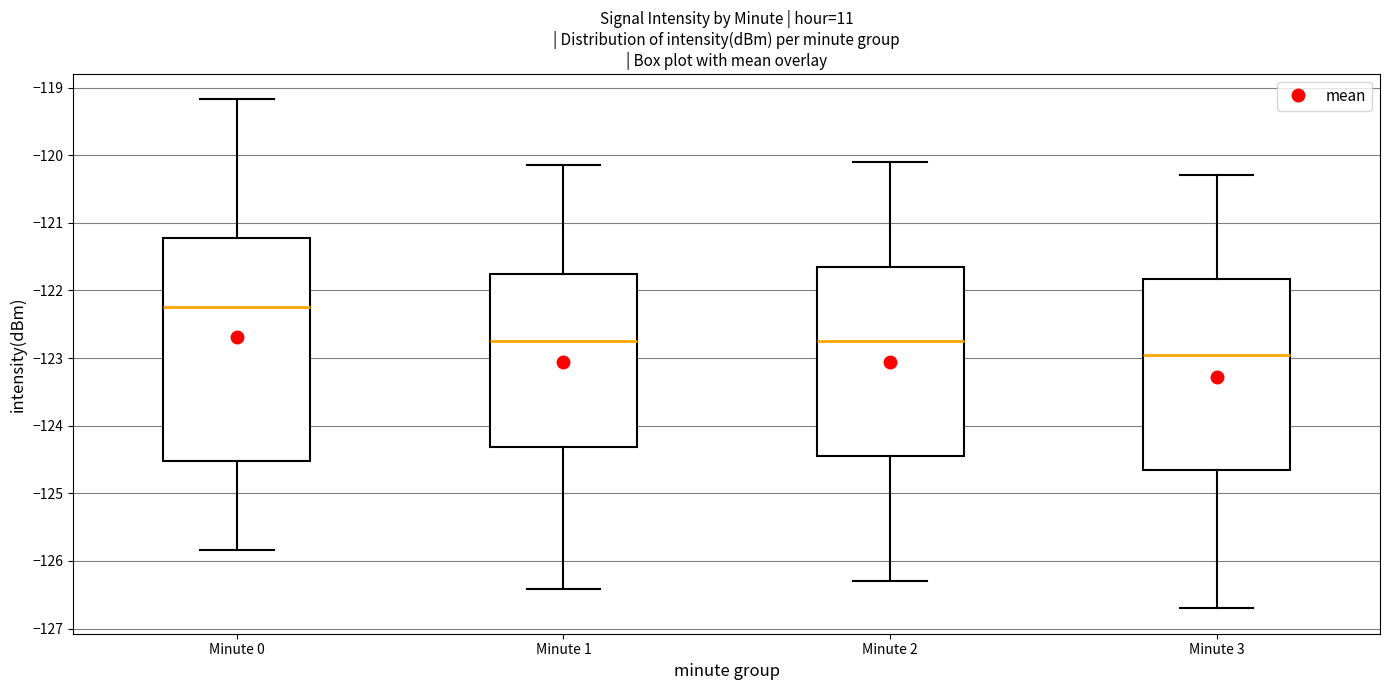

Where does the lower whisker of the box for Minute 3 end on the y-axis? The values are not printed on the chart, so give them approximately, as read against the axis.

-126.7